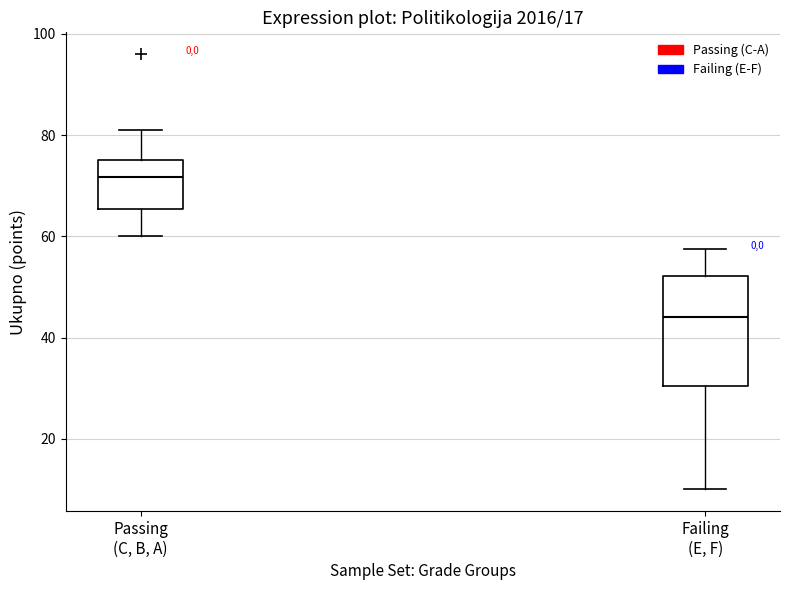

Comparing the boxes themselves (not the whiskers), which one is the tallest?

Failing (E, F)